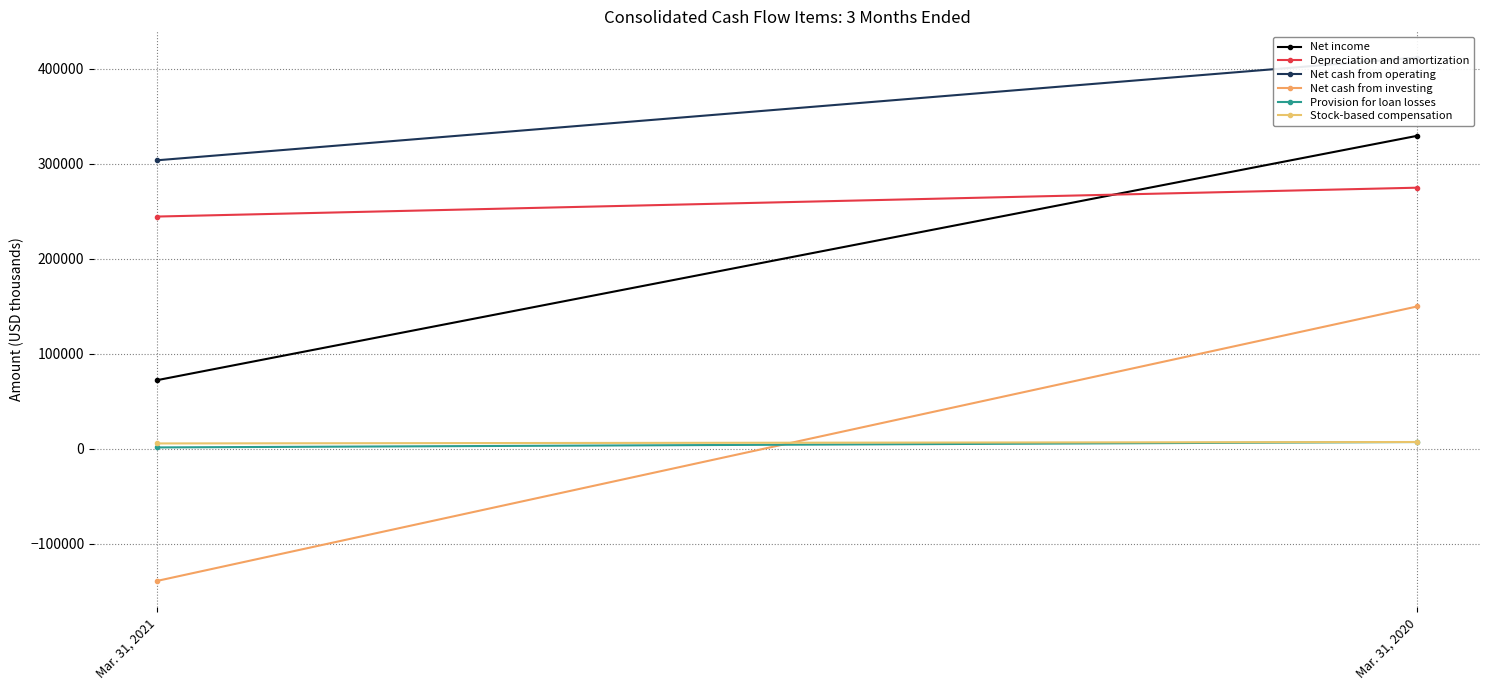

How many values in the Net cash from investing series are below 149748?

1